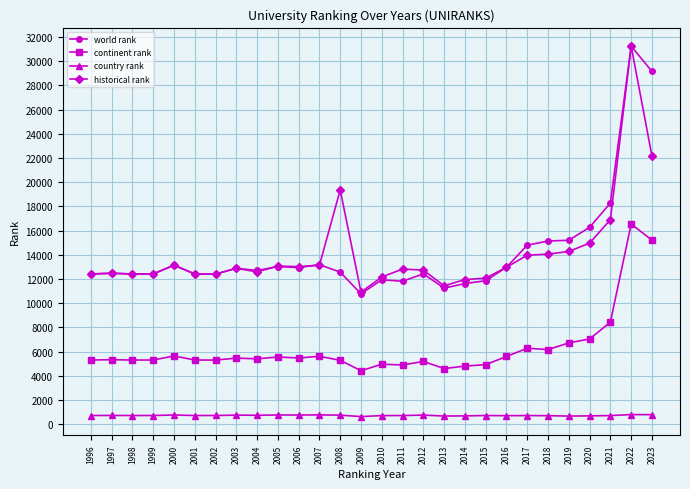

What is the approximate value of world rank at 2003?

12889.0